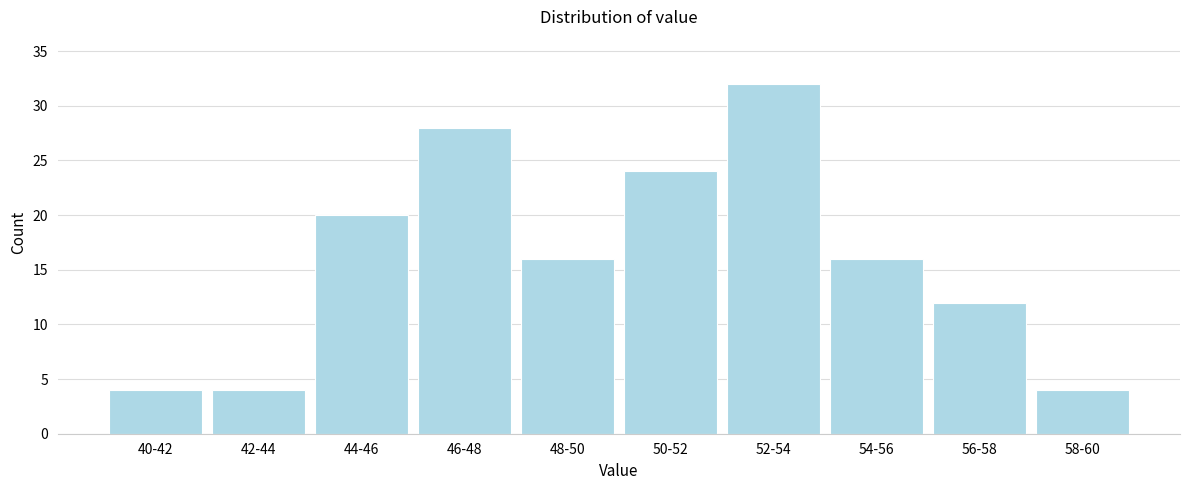

Reading left to right, list all the values displayed in this chart.

40-42=4	42-44=4	44-46=20	46-48=28	48-50=16	50-52=24	52-54=32	54-56=16	56-58=12	58-60=4